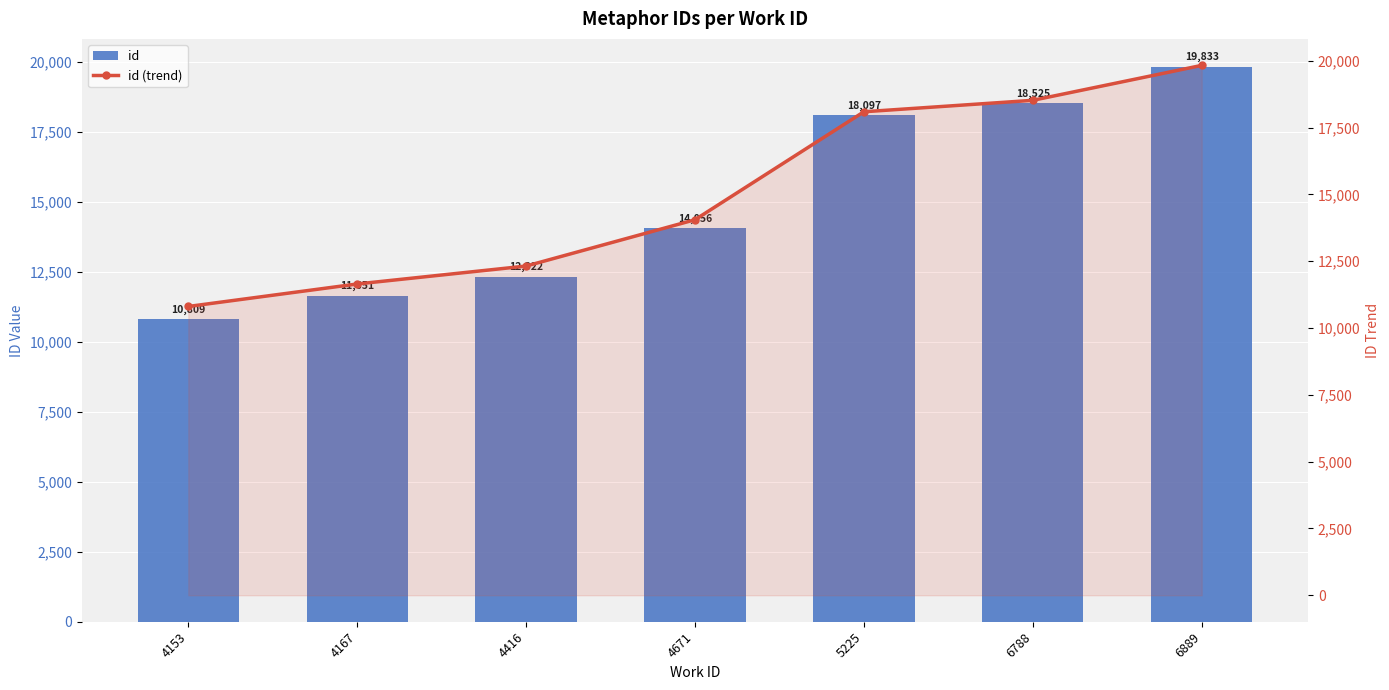

List the labels in order of id (trend) value, smallest first.

4153, 4167, 4416, 4671, 5225, 6788, 6889